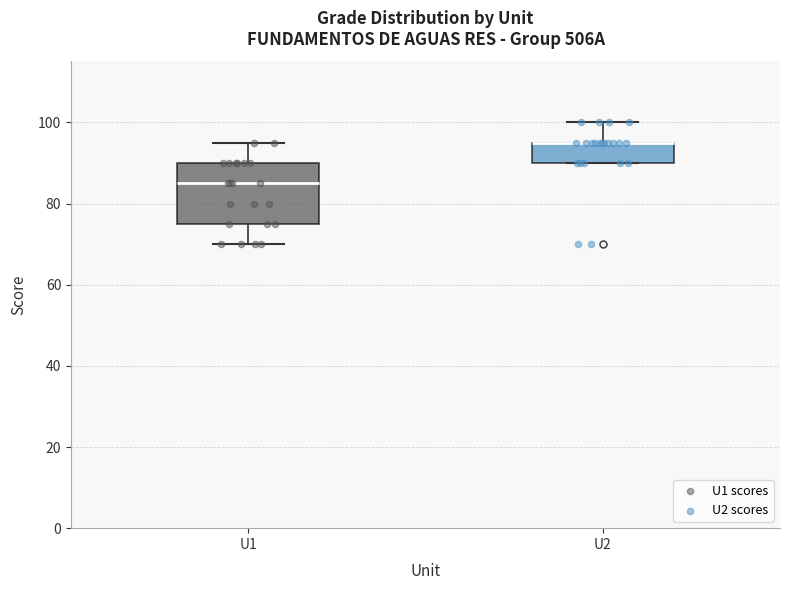

Reading left to right, read every box against the y-axis: the position of its median line, the range the box covers, and the ends of its whiskers. The values are not printed on the chart, so give them approximately, as read against the axis.

U1: median 86, box 76 to 90, whiskers 70 to 96
U2: median 96 (drawn on the box's upper edge), box 90 to 96, whiskers 90 to 100